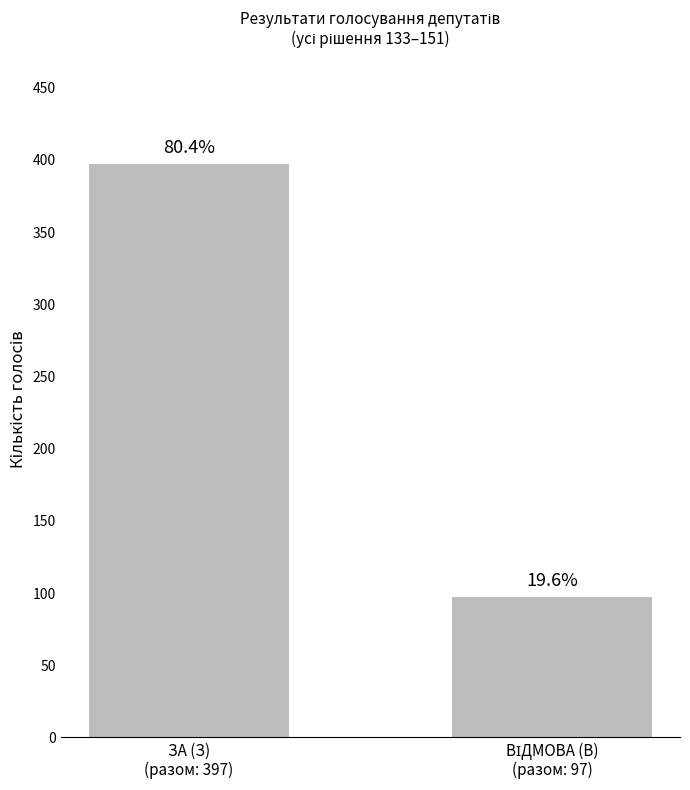

What value does the data have at ЗА (З)
(разом: 397), to the nearest 5?

395